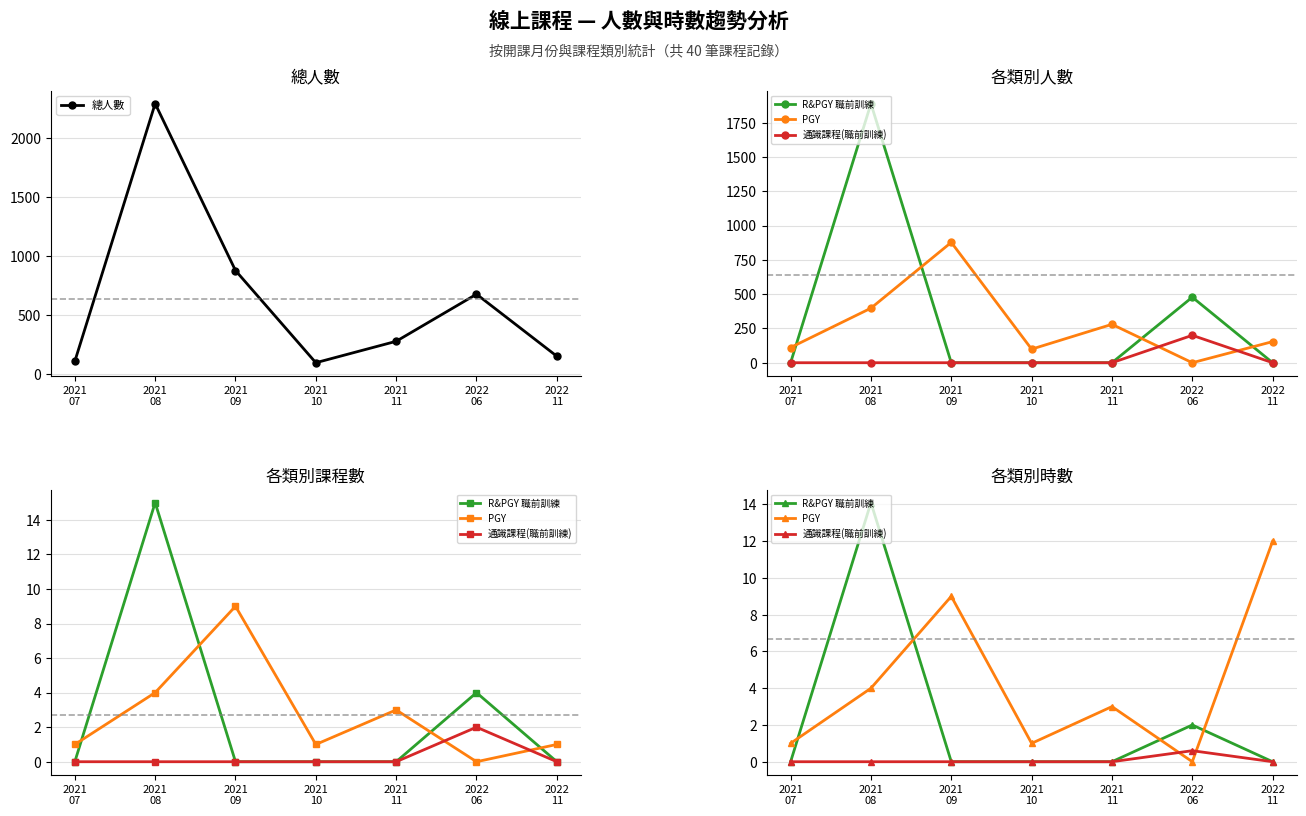

How many distinct data groups are displayed?

4